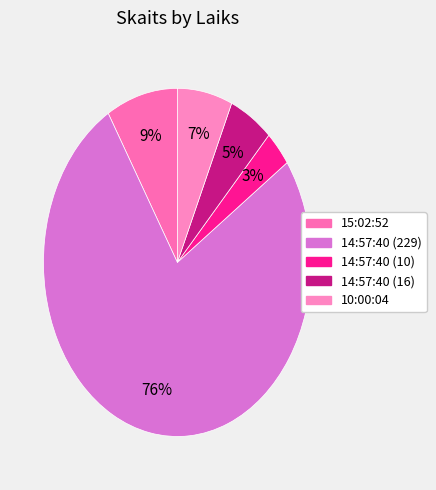

How many slices are in this pie chart?

5